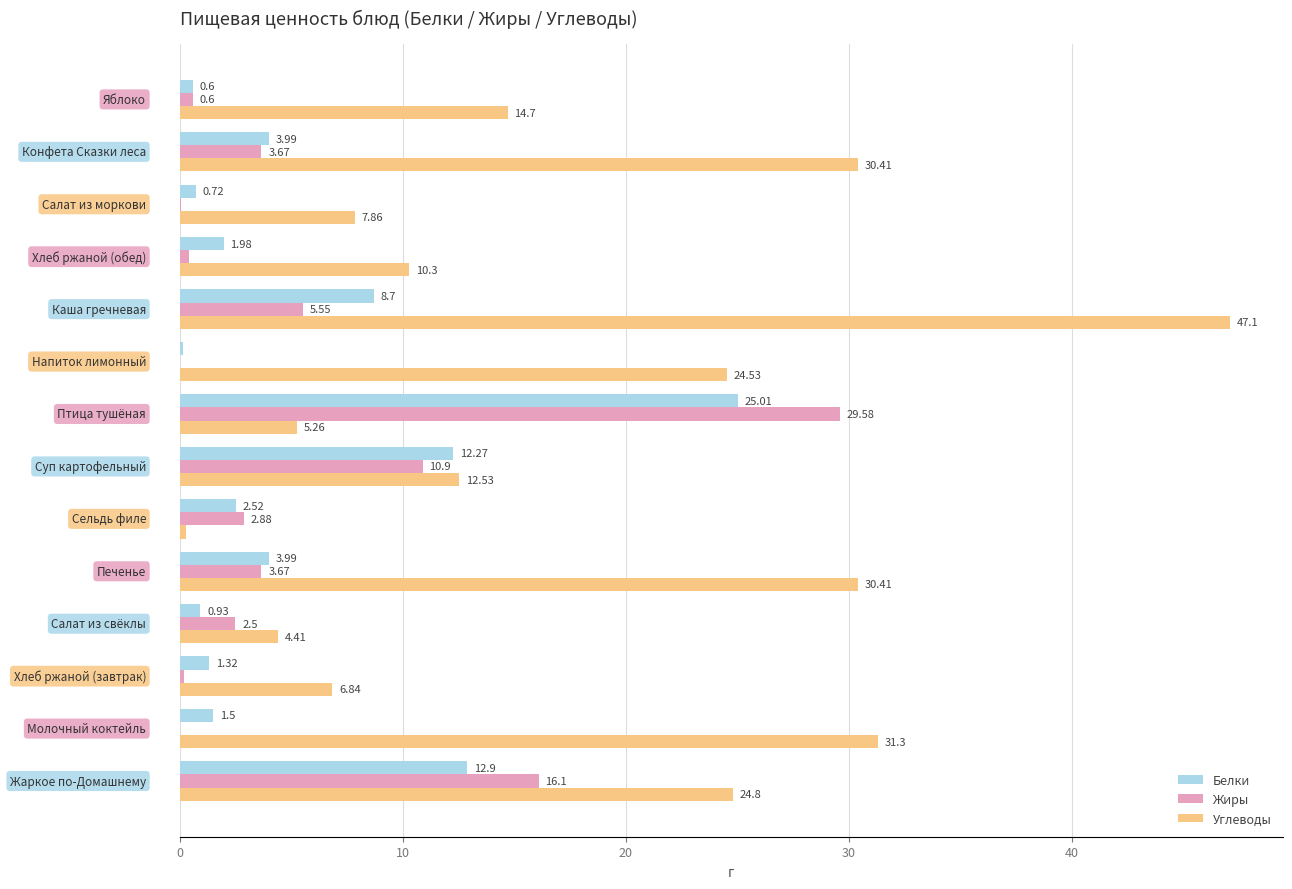

Which series has the largest total across all categories?

Углеводы